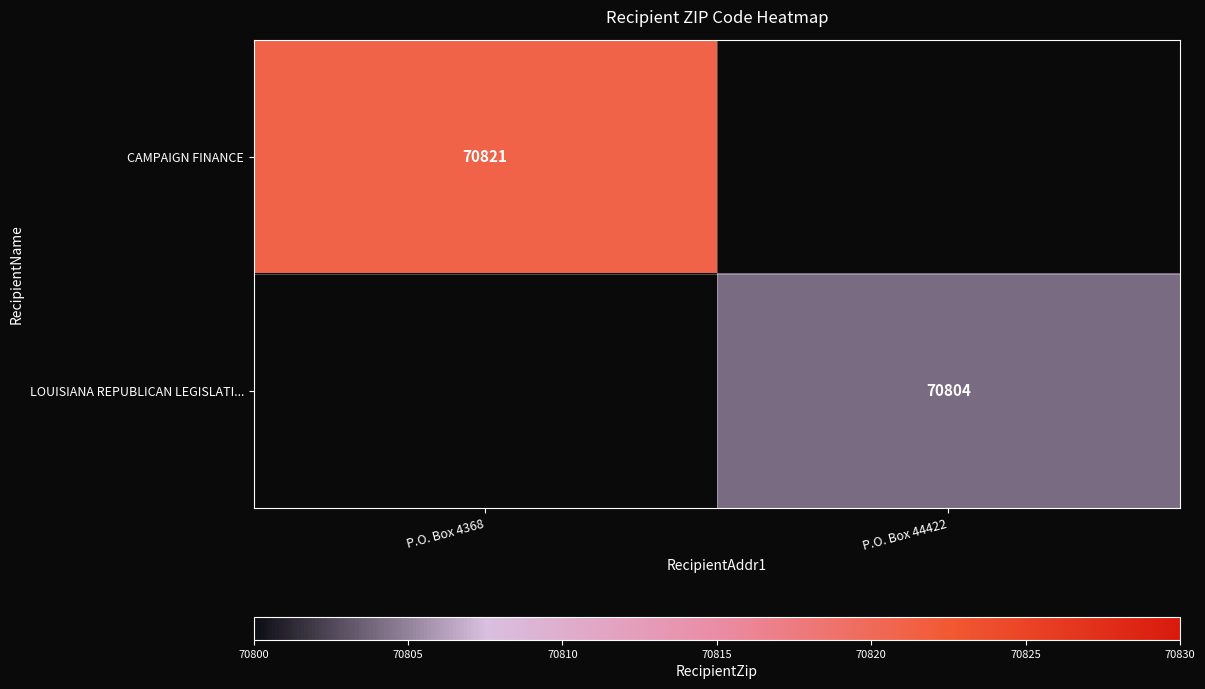

Is the value of LOUISIANA REPUBLICAN LEGISLATI... at P.O. Box 44422 greater than the value of CAMPAIGN FINANCE at P.O. Box 4368?

No